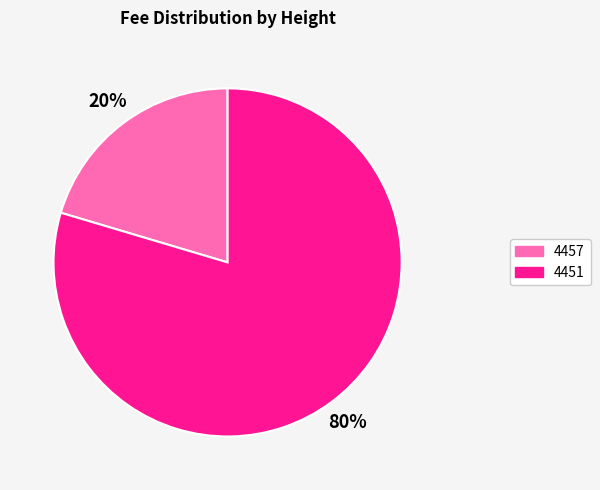

Is 4457 the majority of the pie?

No